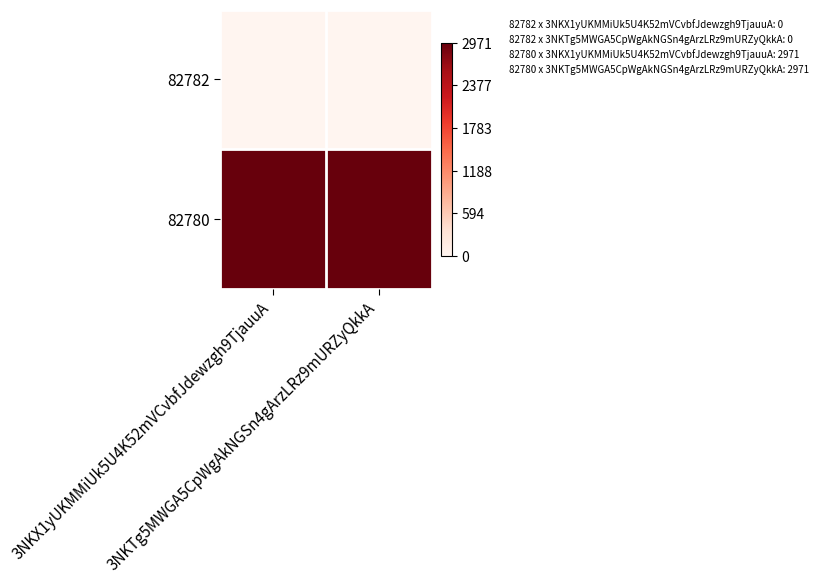

What is the total value across all series at 3NKX1yUKMMiUk5U4K52mVCvbfJdewzgh9TjauuA?

2971